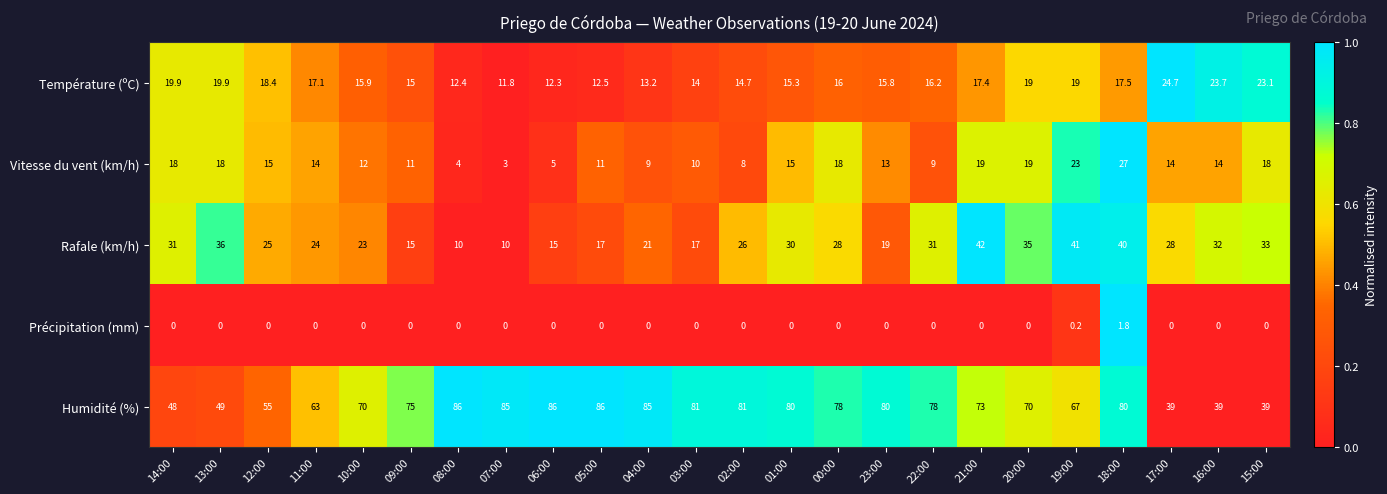

What is the spread (max minus min) of values at 00:00?

78.0